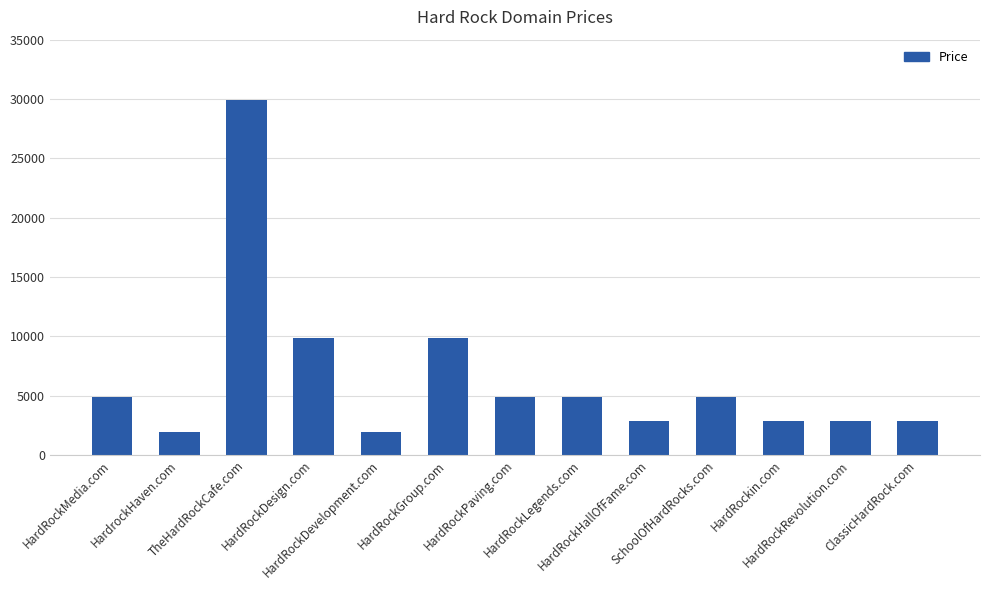

What is the label of the 9th bar from the left?

HardRockHallOfFame.com